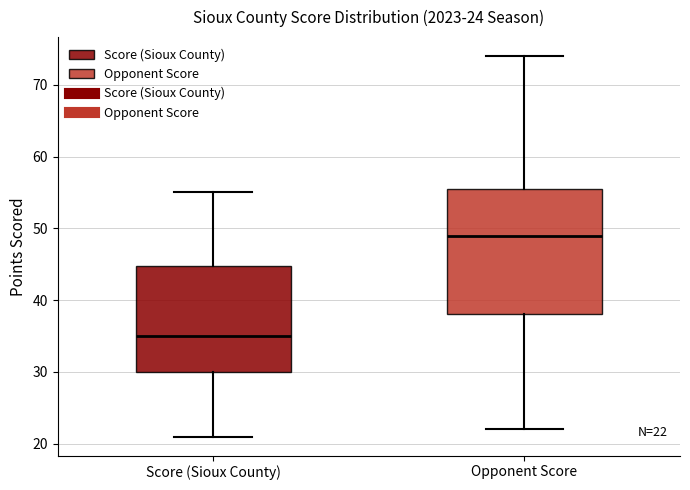

Which box has the highest median line?

Opponent Score